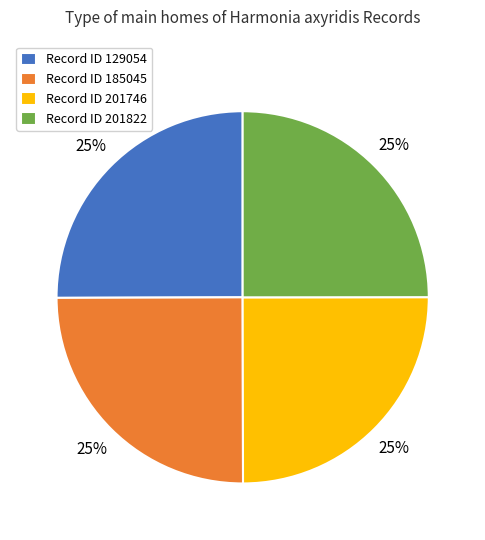

Does Record ID 201822 account for over 50% of the chart?

No